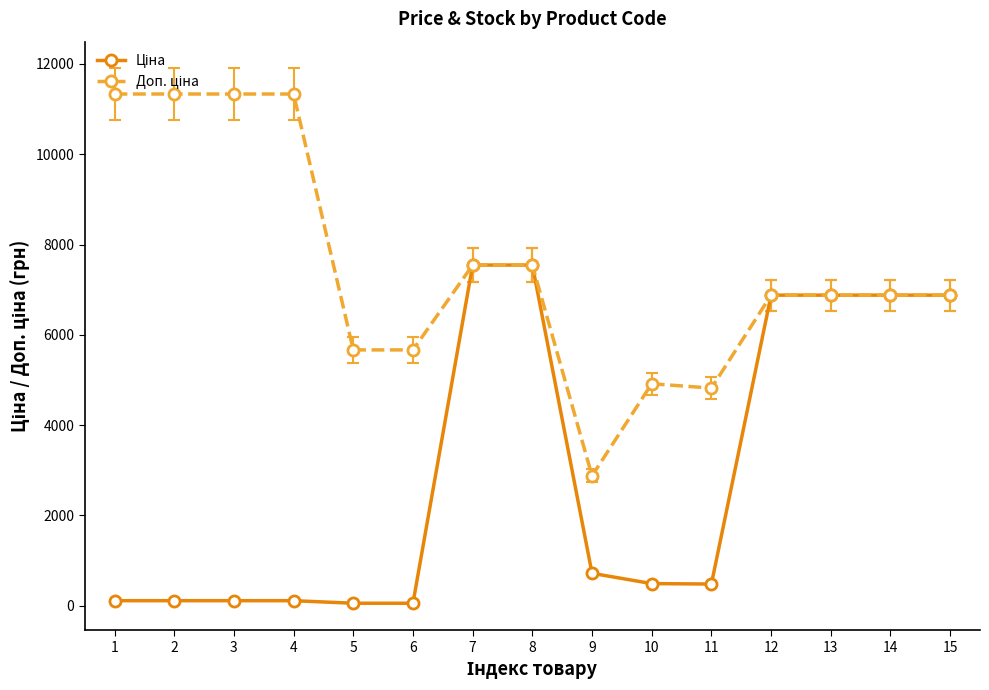

What is the maximum value shown in the chart?

11334.0